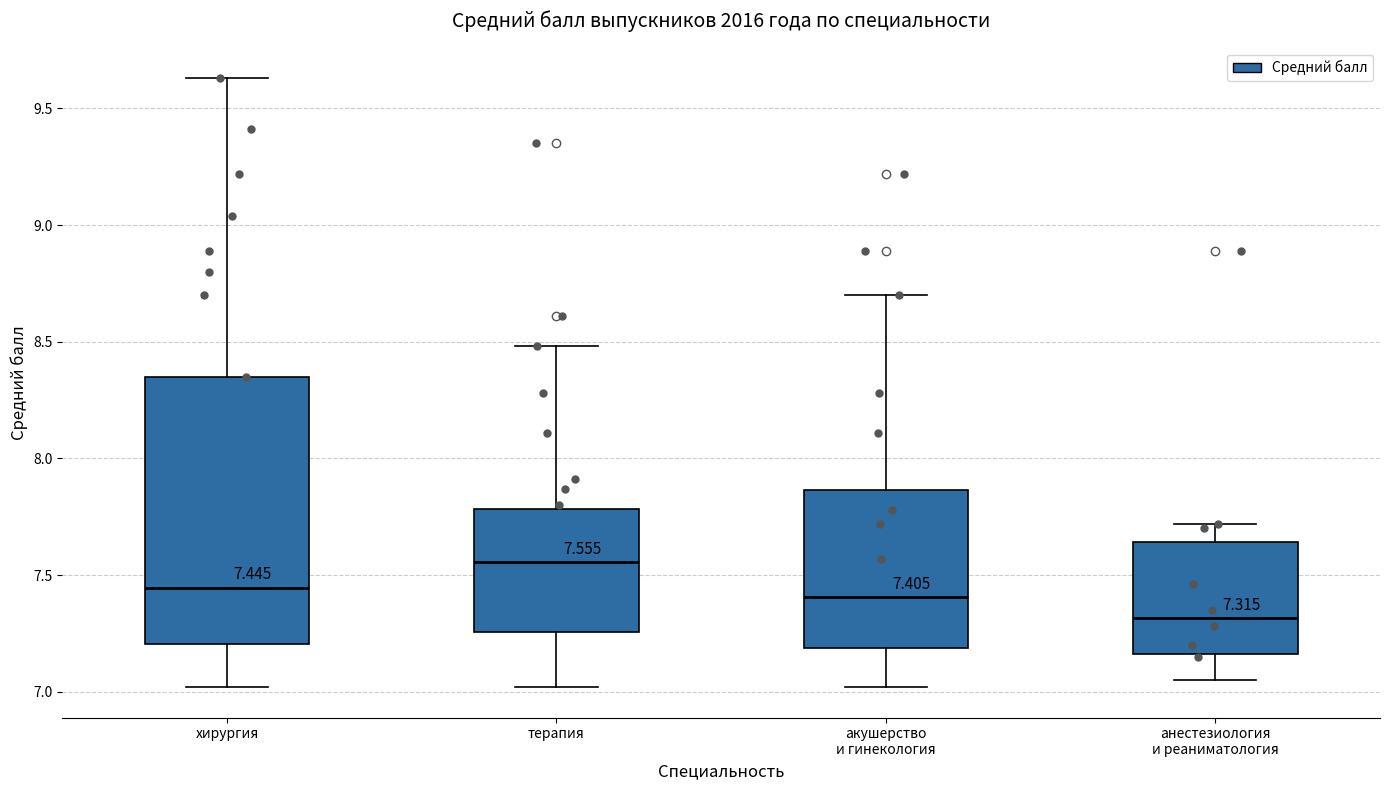

Which box is the tallest, from its lower edge to its upper edge?

хирургия